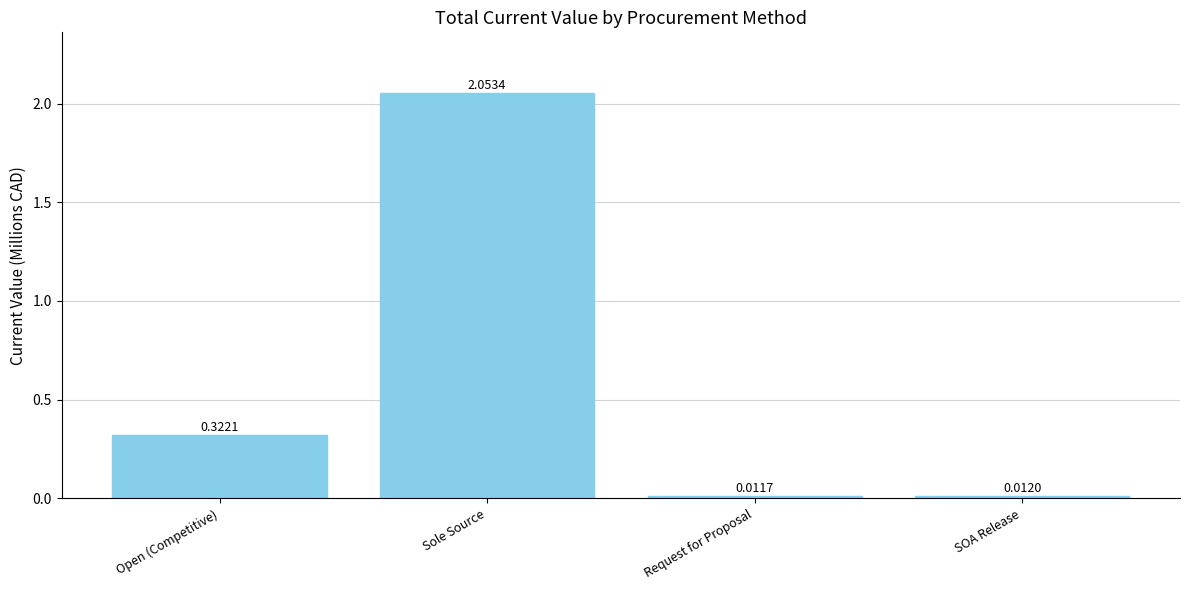

List the labels in order of value, smallest first.

Request for Proposal, SOA Release, Open (Competitive), Sole Source